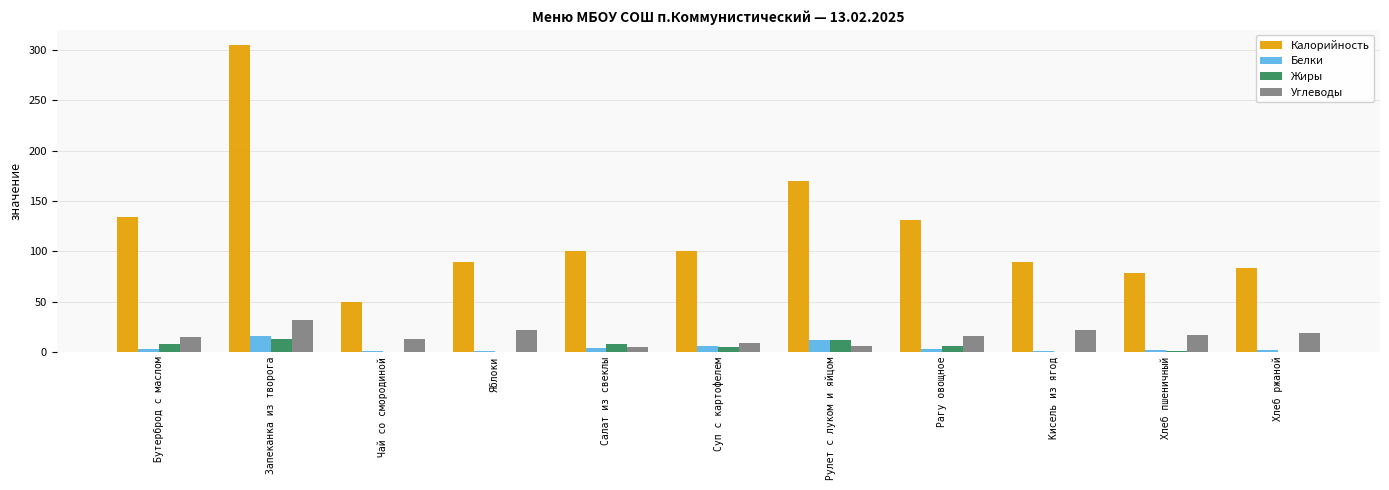

Is the value of Калорийность at Рулет с луком и яйцом greater than the value of Белки at Запеканка из творога?

Yes